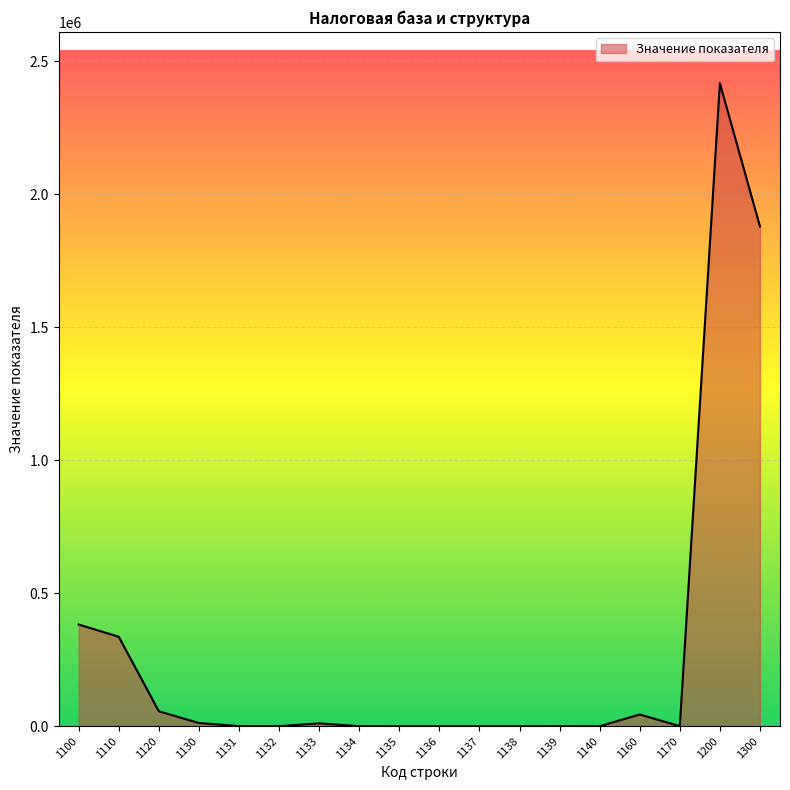

The value at 1200 is 2416670. True or false?

True